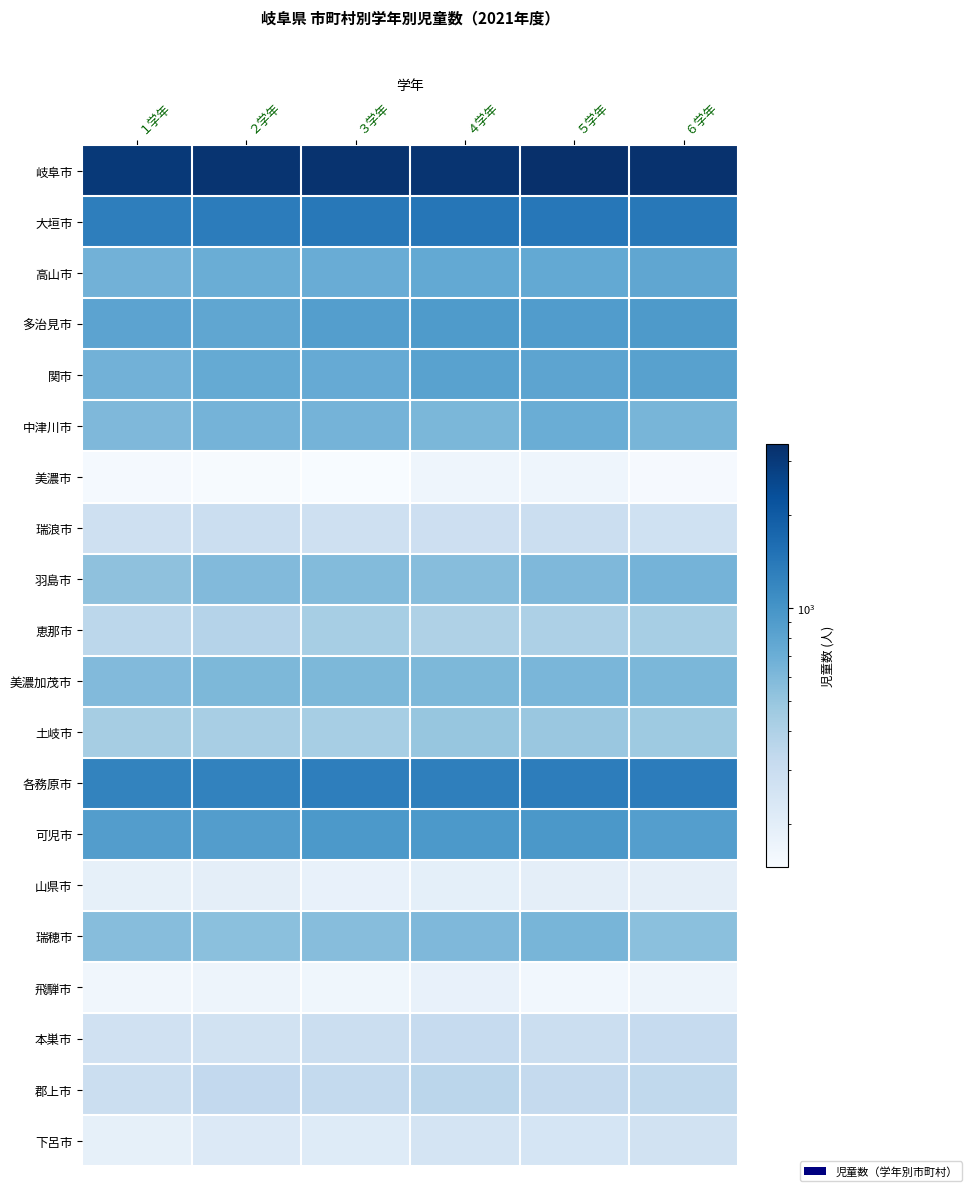

Which series has the largest range (max minus min)?

岐阜市